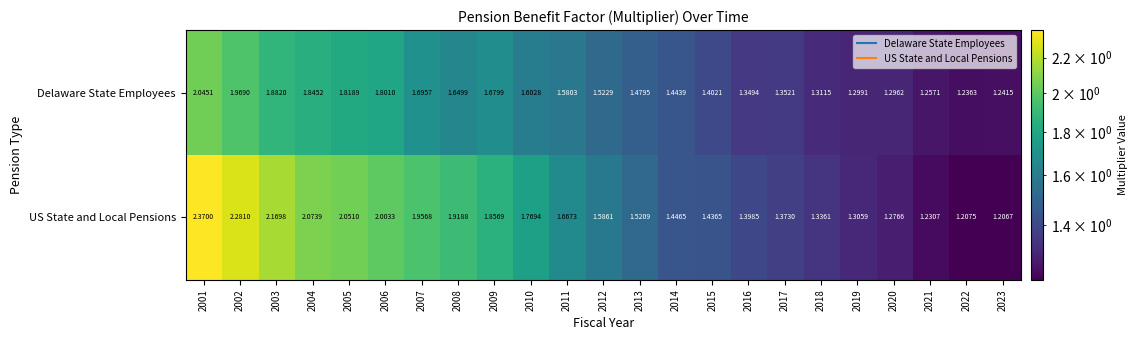

Which series has the widest spread of values?

US State and Local Pensions